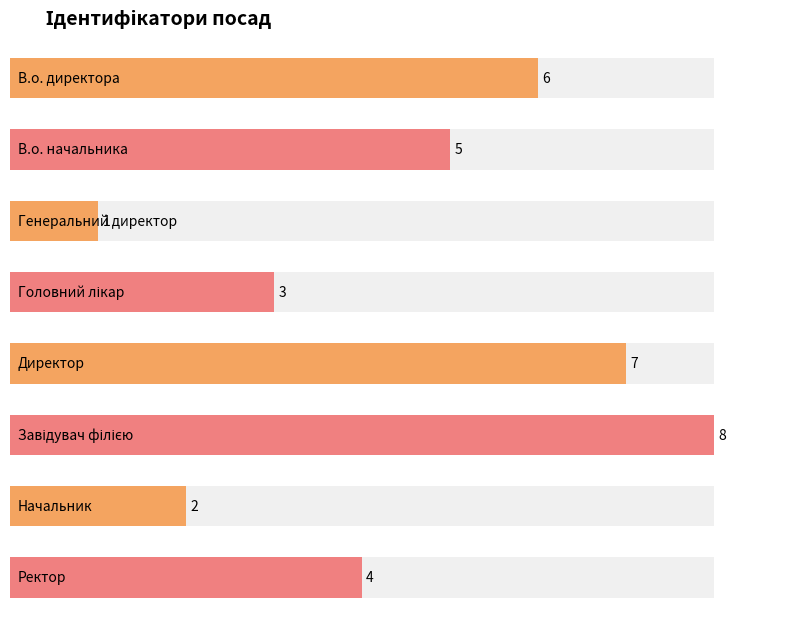

Rank the categories by value from lowest to highest.

Генеральний директор, Начальник, Головний лікар, Ректор, В.о. начальника, В.о. директора, Директор, Завідувач філією